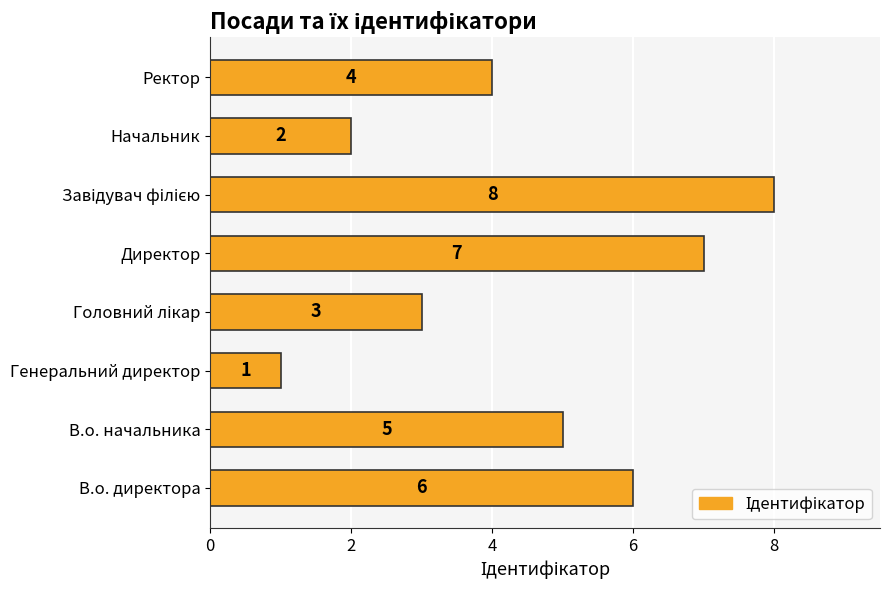

Count the number of categories in the chart.

8